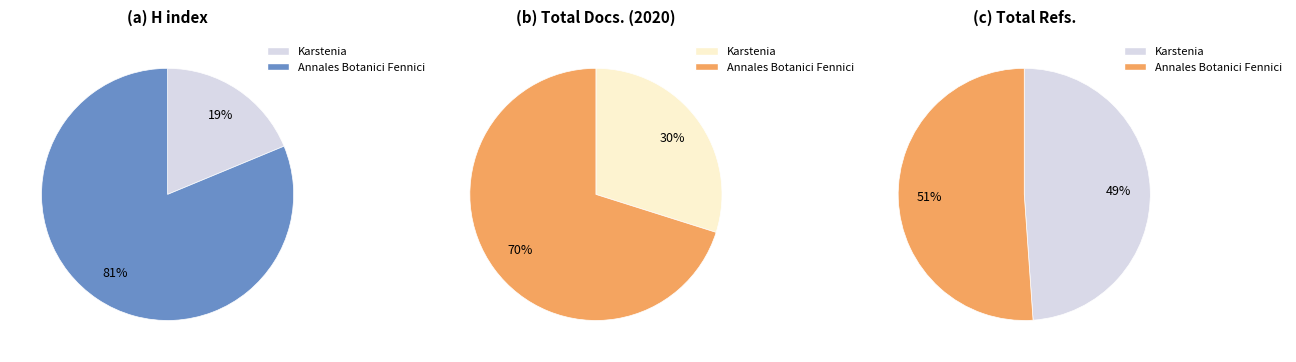

What percentage is the Annales Botanici Fennici slice, to the nearest percent?

70%